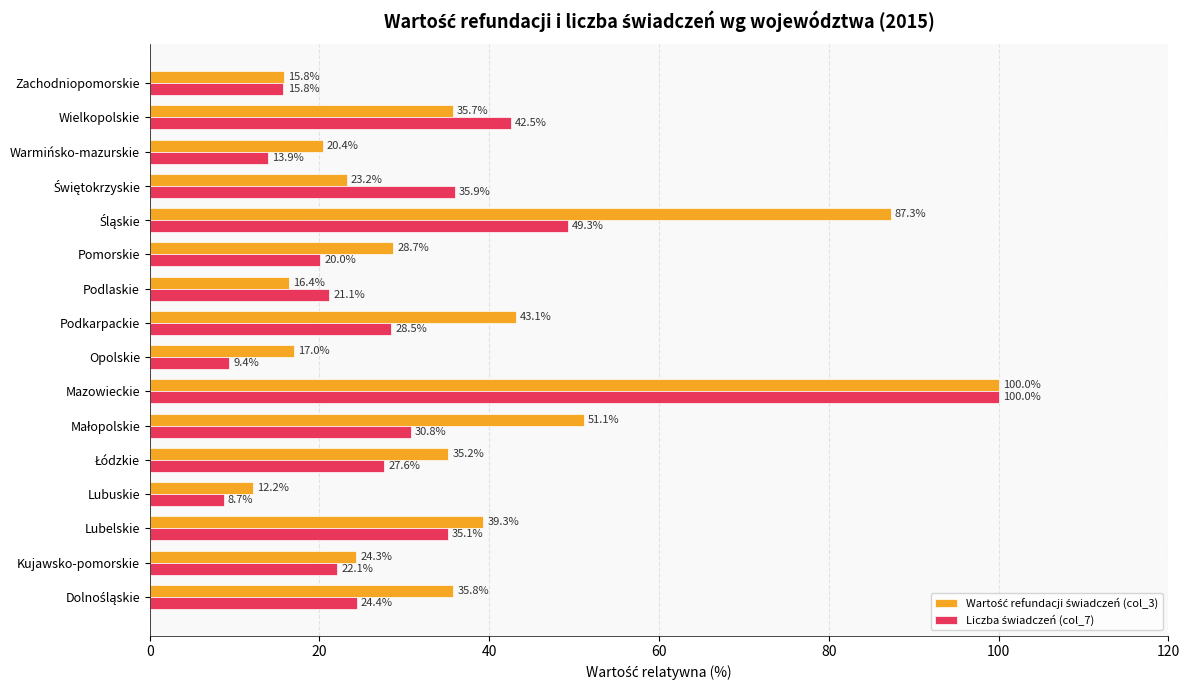

Which category has the highest value across all series?

Mazowieckie